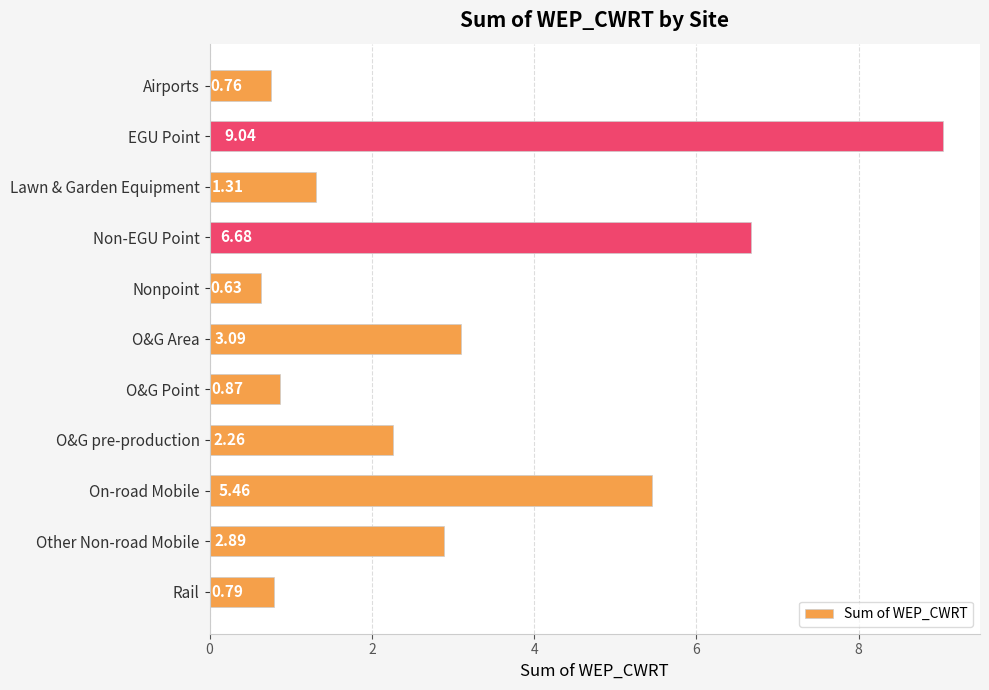

What is the change in value from O&G pre-production to Rail?

-1.5